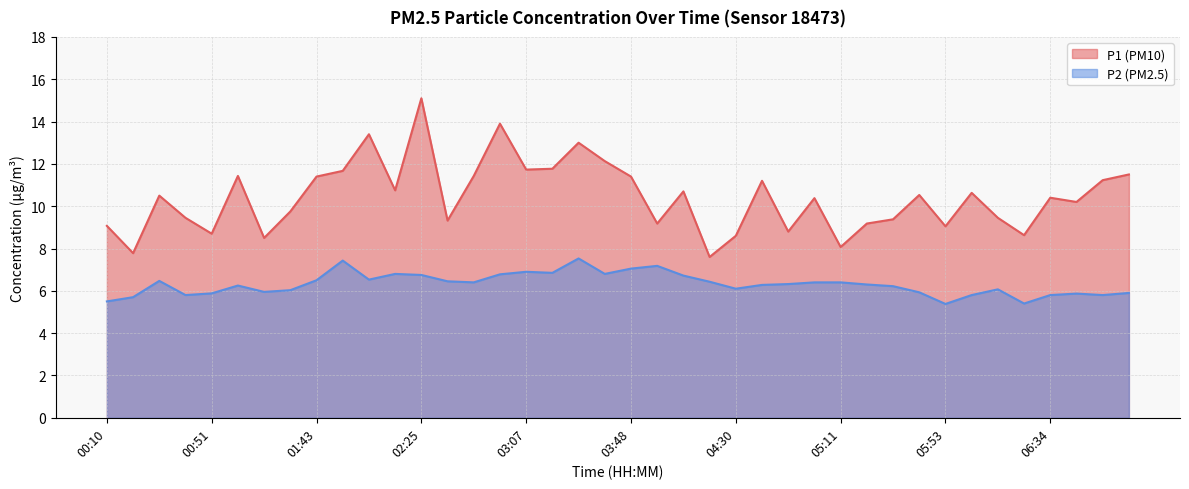

Reading left to right, list all the values displayed in this chart.

P1: 9.1	7.8	10.5	9.4	8.7	11.4	8.5	9.8	11.4	11.7	13.4	10.8	15.1	9.3	11.4	13.9	11.7	11.8	13.0	12.1	11.4	9.2	10.7	7.6	8.6	11.2	8.8	10.4	8.1	9.2	9.4	10.5	9.1	10.6	9.4	8.6	10.4	10.2	11.2	11.5
P2: 5.5	5.7	6.5	5.8	5.9	6.2	6.0	6.0	6.5	7.4	6.5	6.8	6.8	6.5	6.4	6.8	6.9	6.8	7.5	6.8	7.0	7.2	6.7	6.4	6.1	6.3	6.3	6.4	6.4	6.3	6.2	5.9	5.4	5.8	6.1	5.4	5.8	5.9	5.8	5.9